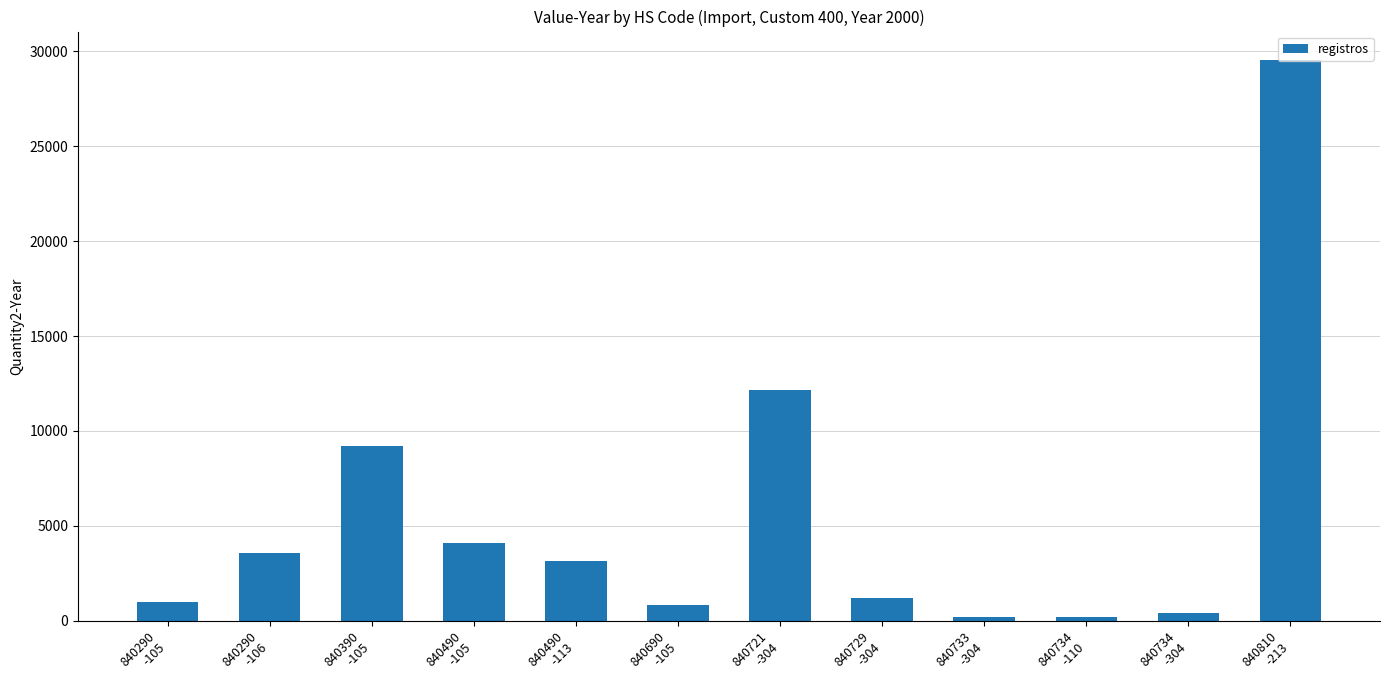

What is the average value?

5461